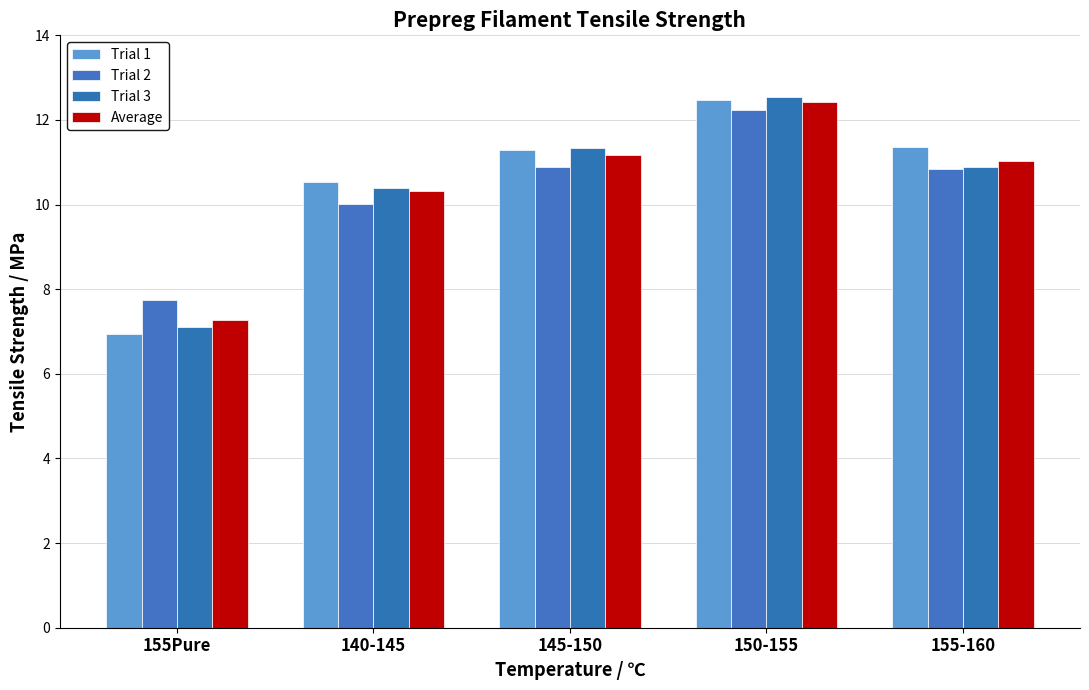

At how many categories does at least one series exceed 12?

1